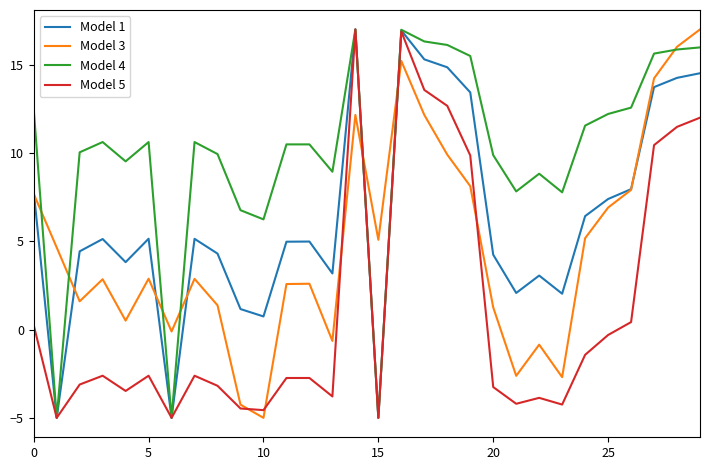

True or false: Model 3 and Model 4 cross at least once.

True